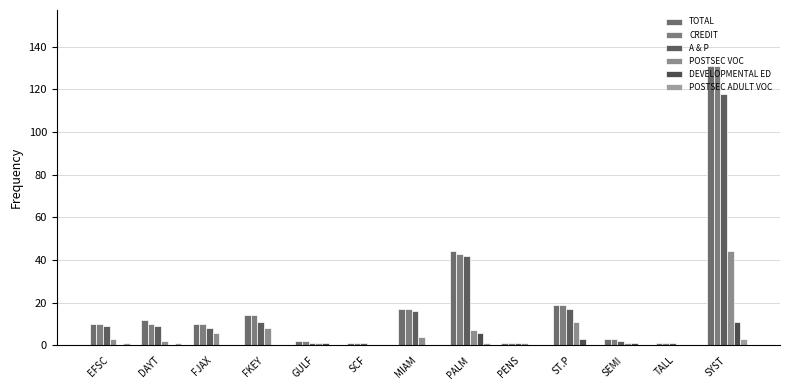

Does the chart contain stacked bars?

No